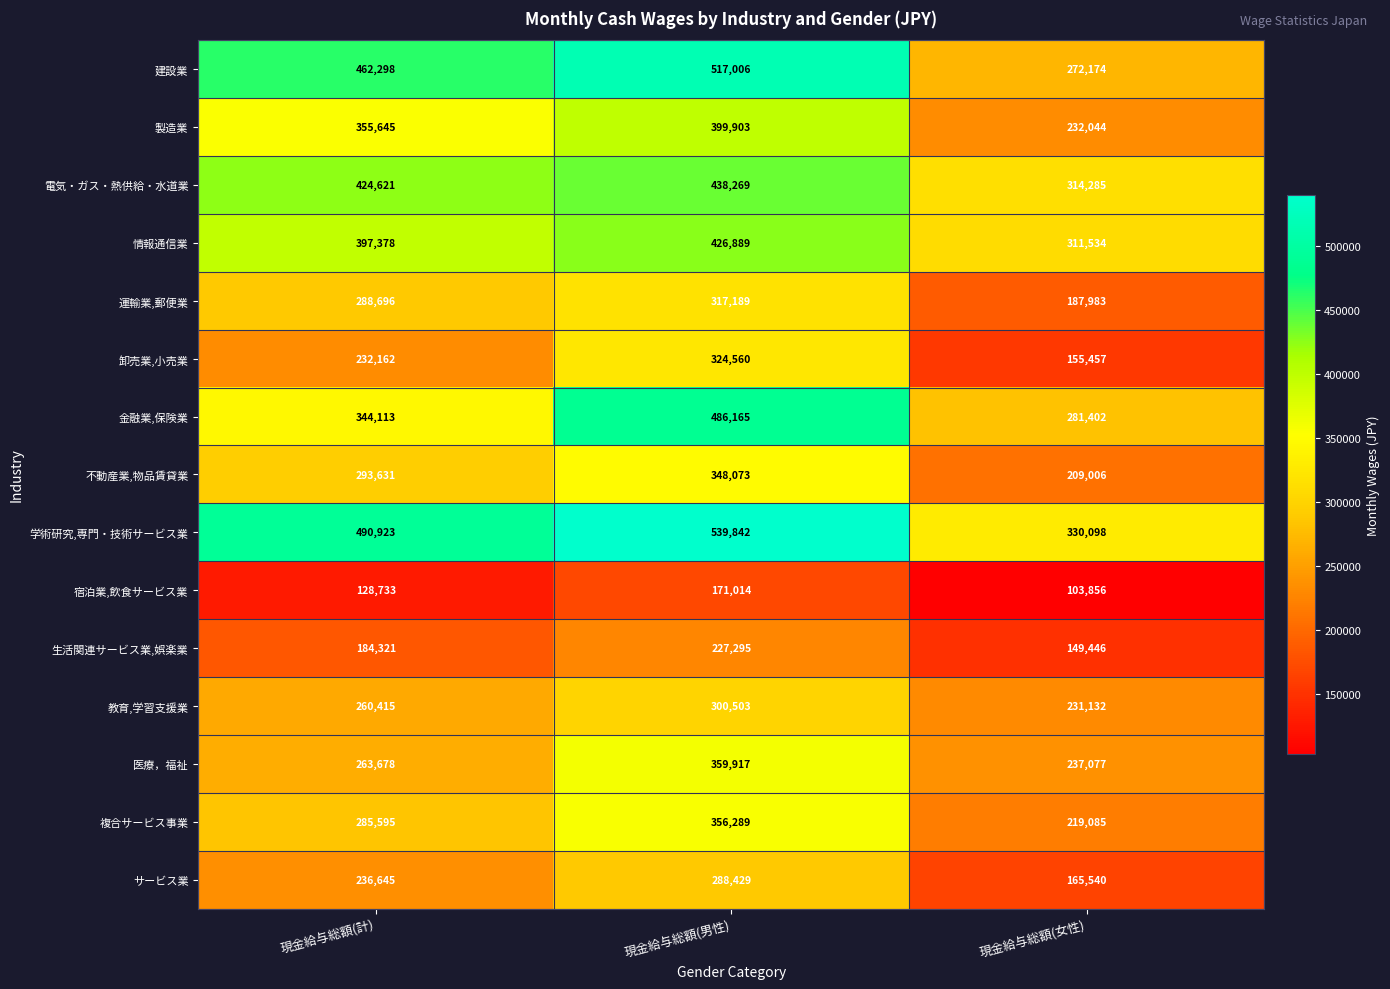

The 学術研究,専門・技術サービス業 series shows 490923 at 現金給与総額(計). True or false?

True